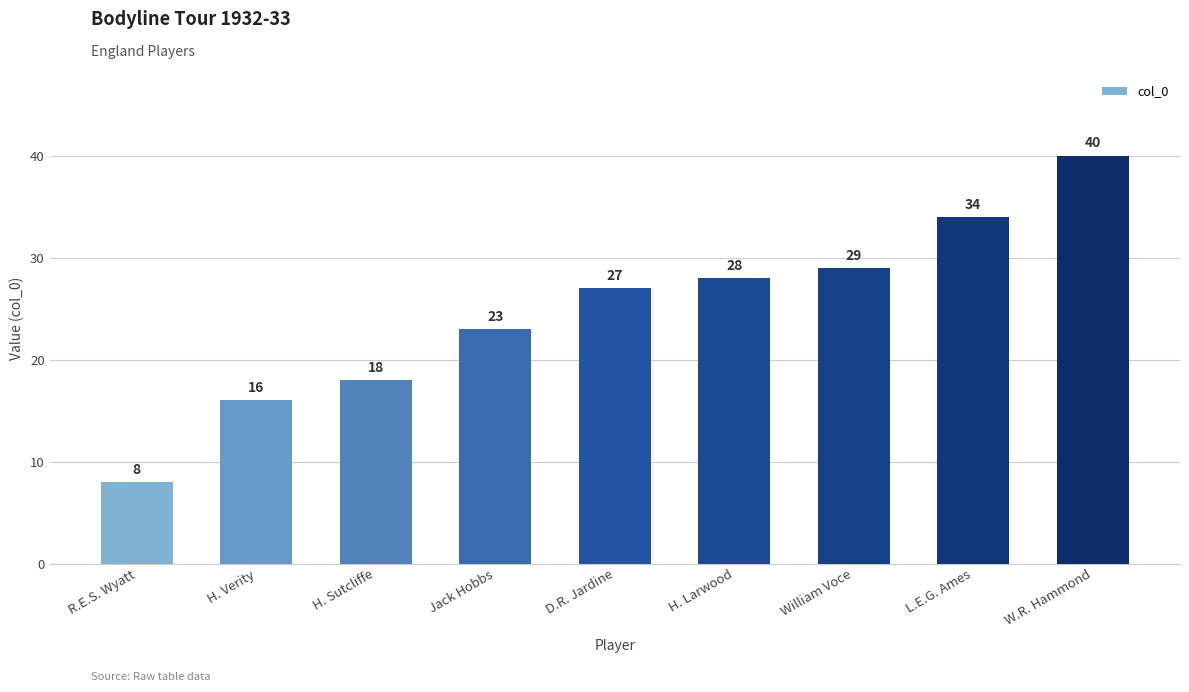

How many data points are less than 27?

4